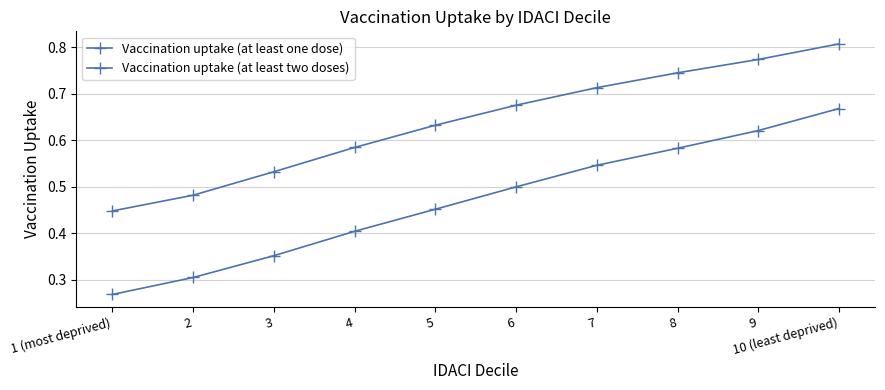

What is the sum of all Vaccination uptake (at least two doses) values?

4.7